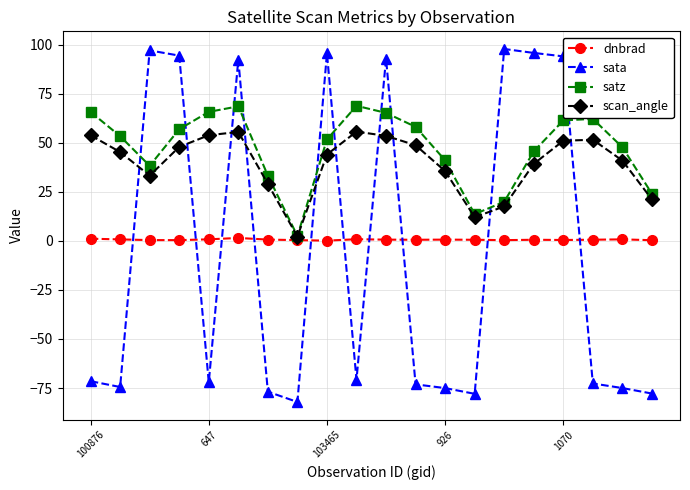

How many categories are shown in the chart?

20